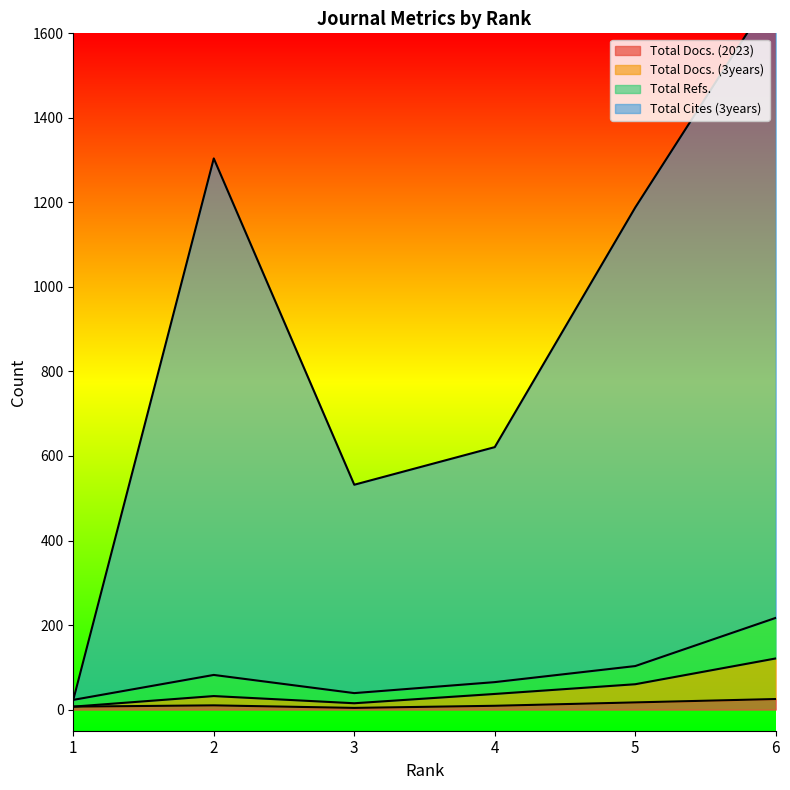

What is the difference between the highest and lowest values at 6?

1681